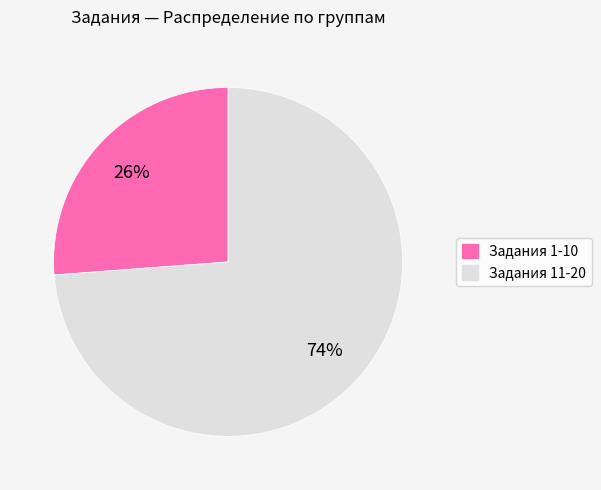

True or false: Задания 11-20 accounts for 62% of the total.

False